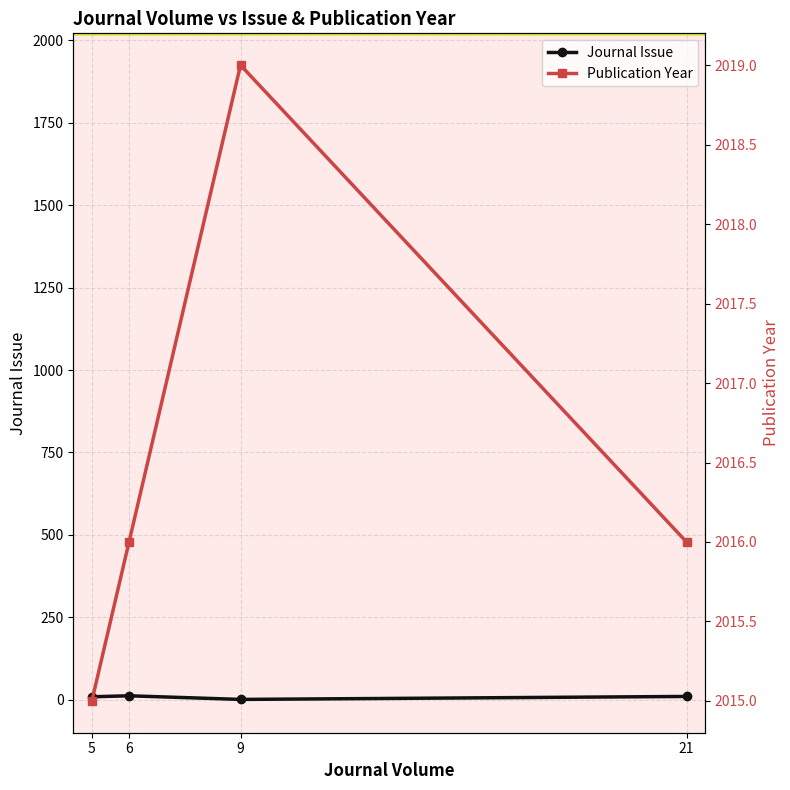

Which series has the widest spread of values?

Journal Issue